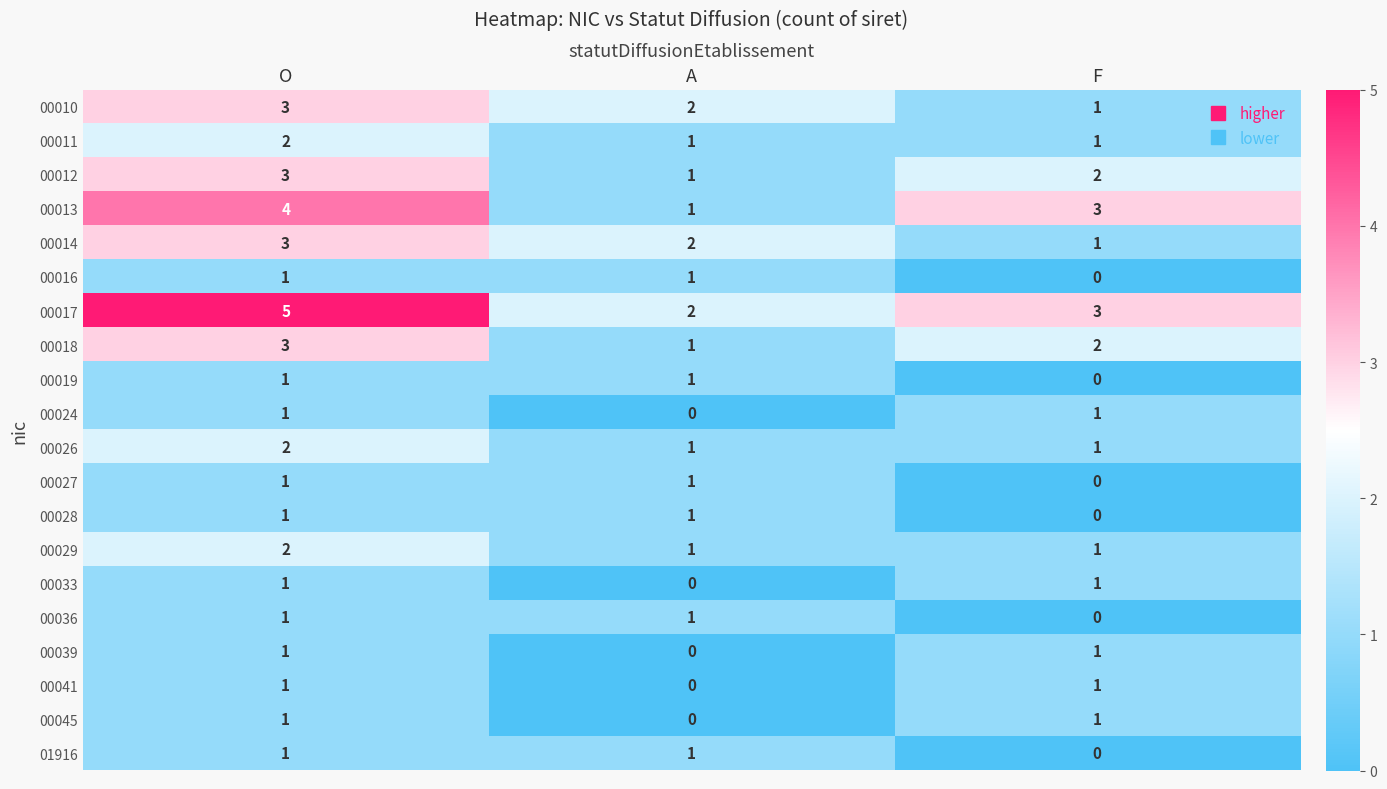

What is the total value across all series at O?

38